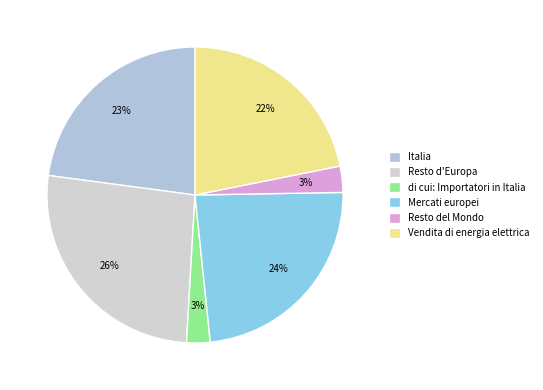

Which category has the smallest portion of the pie?

di cui: Importatori in Italia